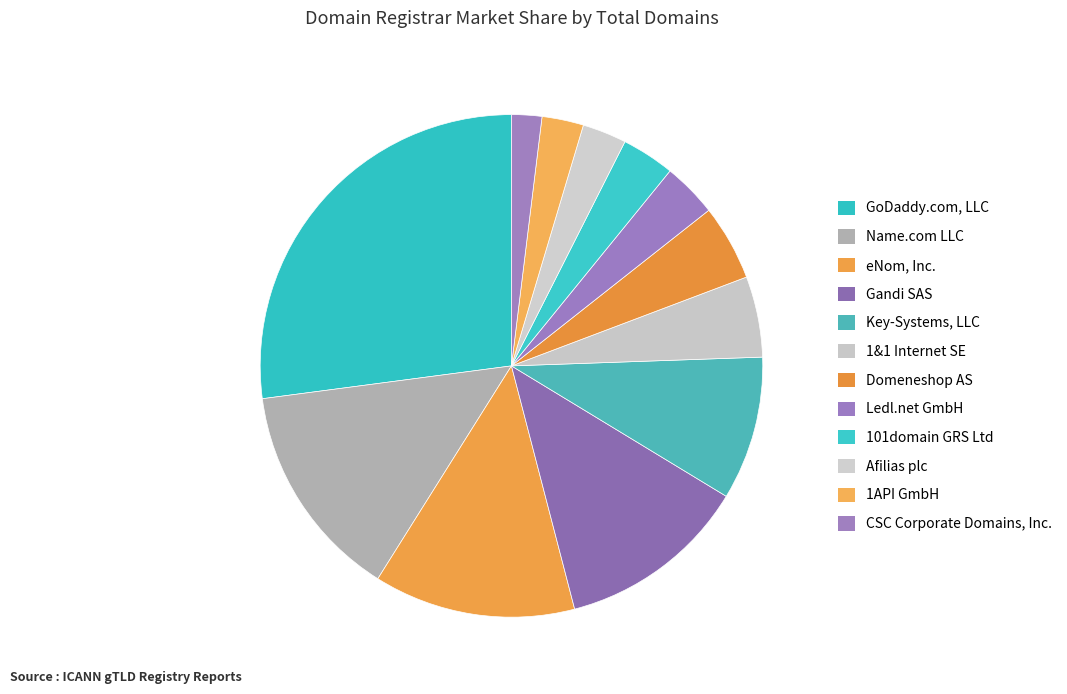

The Domeneshop AS slice represents 5% of the pie. True or false?

True